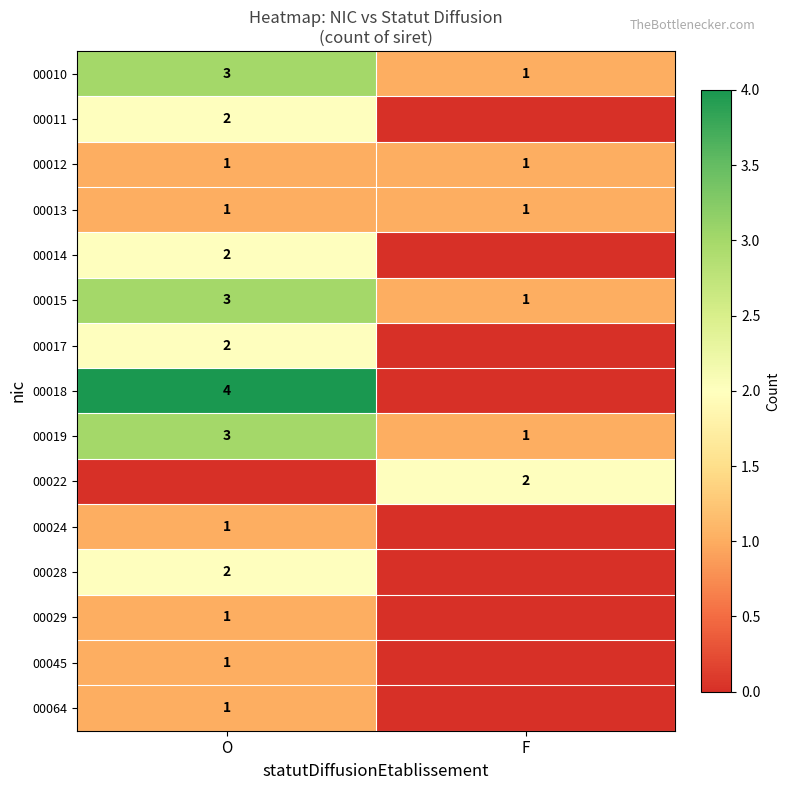

What is the sum of all 00015 values?

4